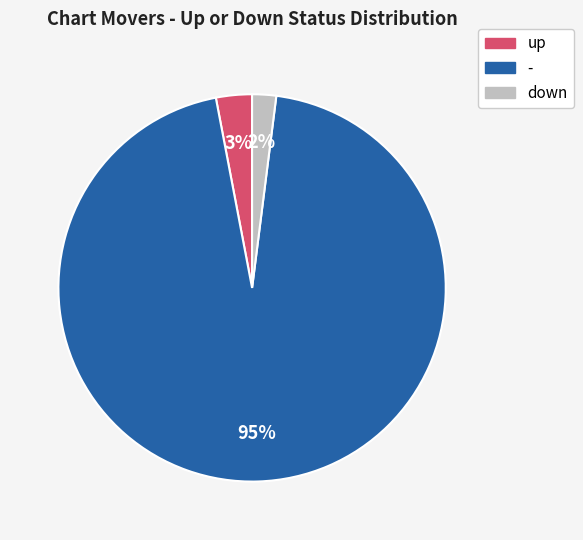

Does - represent more than half of the total?

Yes